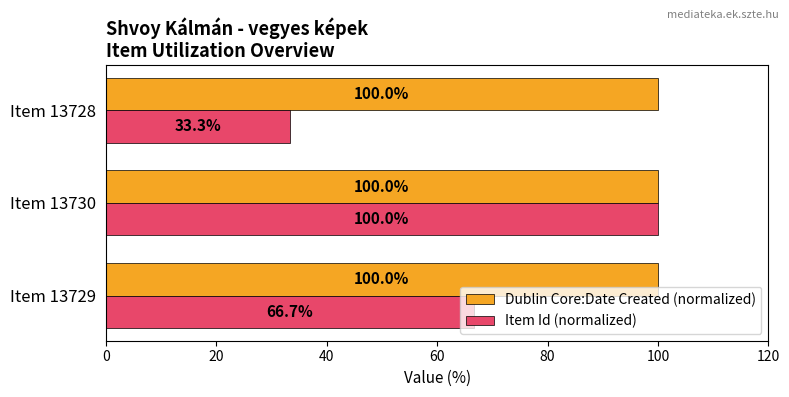

Which series has the largest range (max minus min)?

Item Id (normalized)